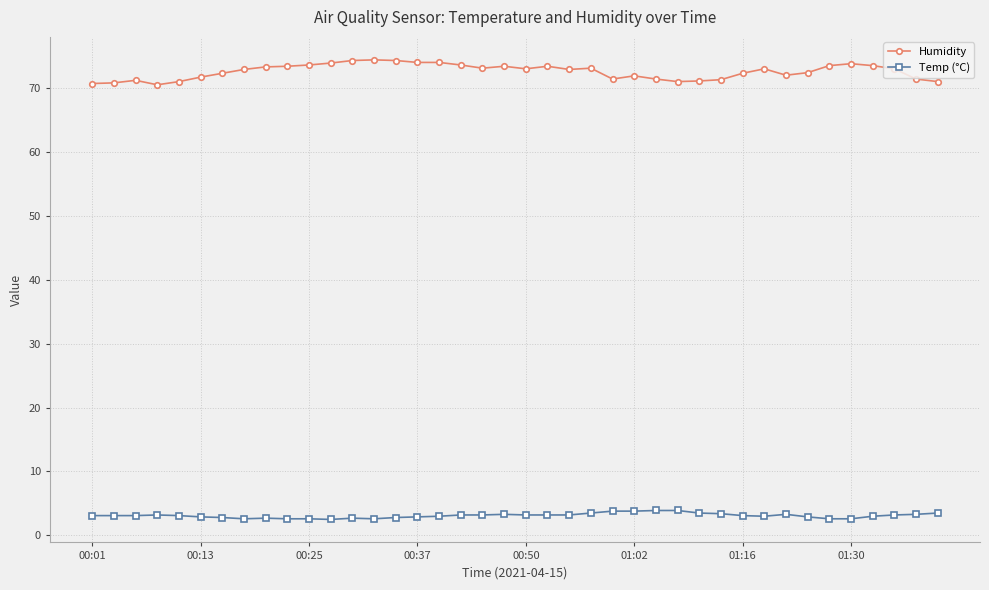

True or false: Humidity and Temp (°C) cross at least once.

False